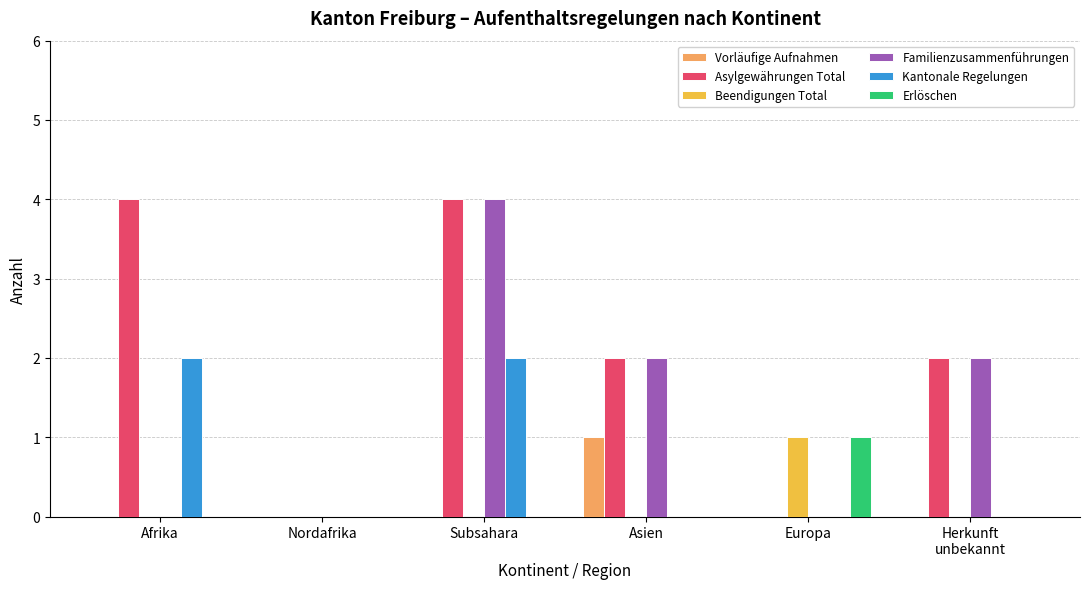

What is the greatest value displayed?

4